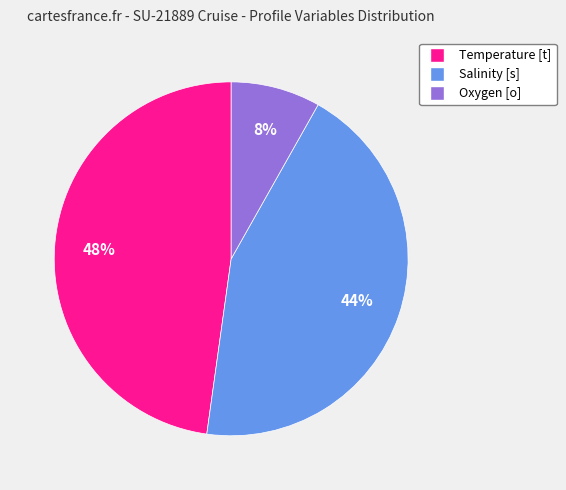

Do Salinity [s] and Oxygen [o] together represent more than half of the pie?

Yes